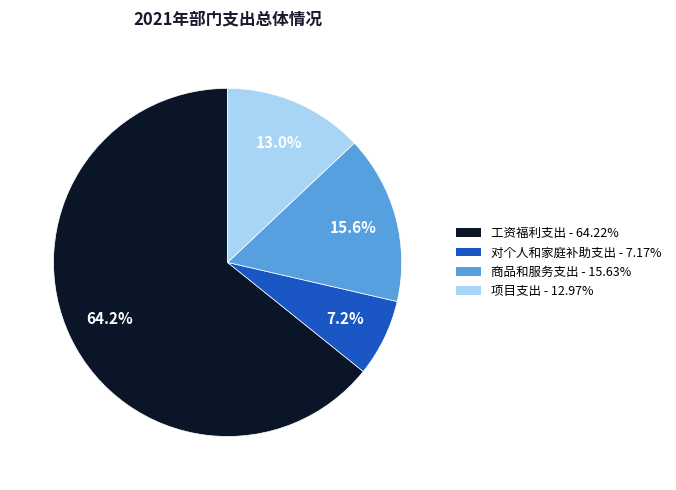

To the nearest percent, what is the combined percentage of 工资福利支出 and 商品和服务支出?

80%